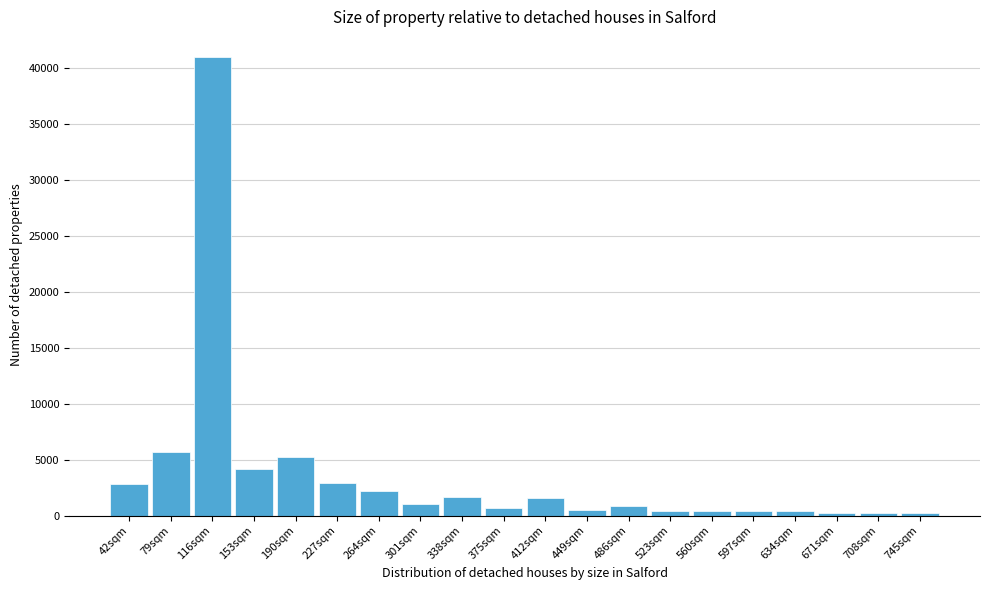

Is it true that the value at 301sqm is 1005?

True